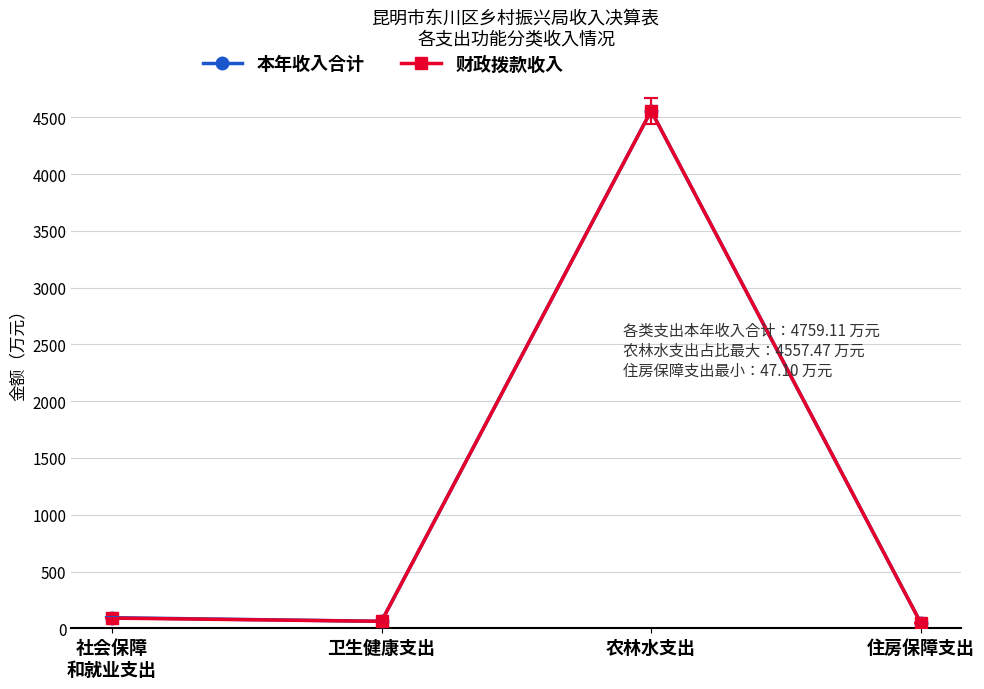

Read the 本年收入合计 value at 农林水支出.

4557.5